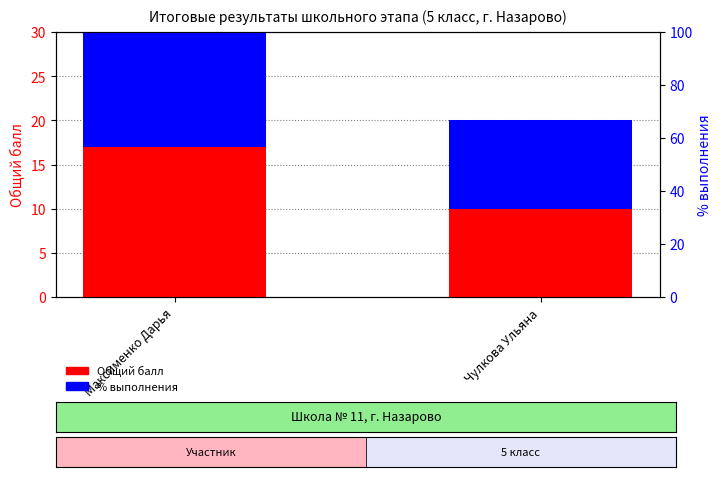

Reading left to right, list all the values displayed in this chart.

Общий балл: Максименко Дарья=17	Чулкова Ульяна=10
% выполнения (доля): Максименко Дарья=17	Чулкова Ульяна=10